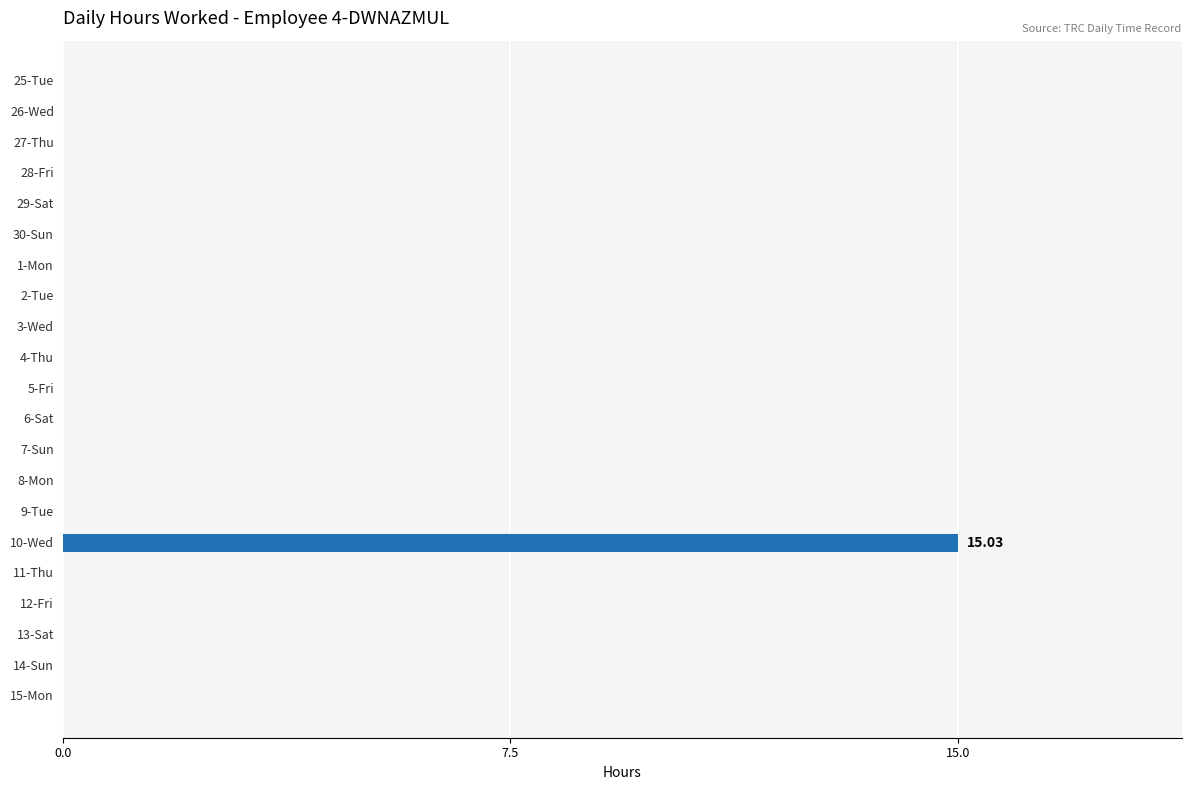

What is the sum of all values?

15.0